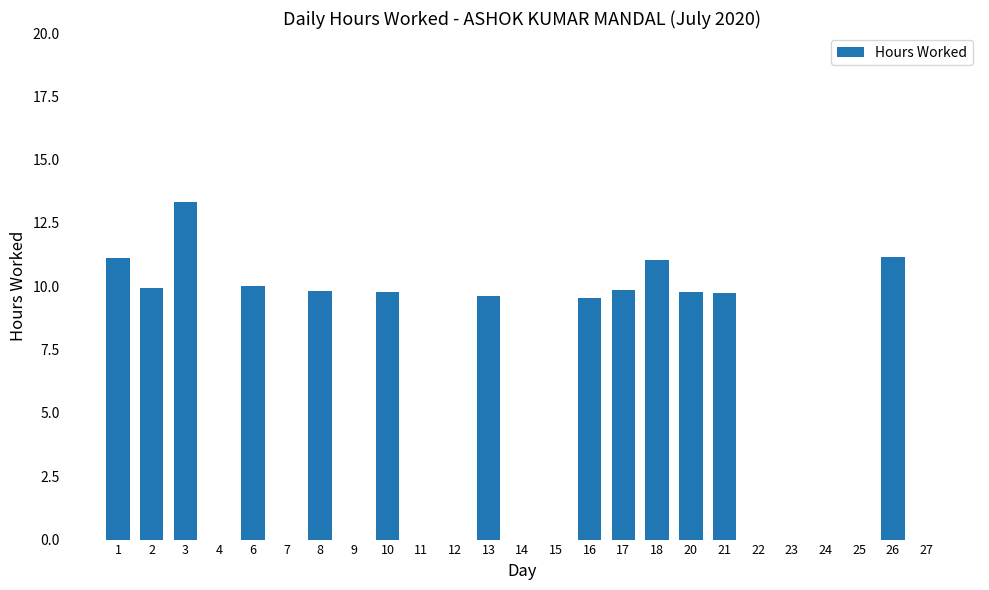

How many data points are above 9?

13